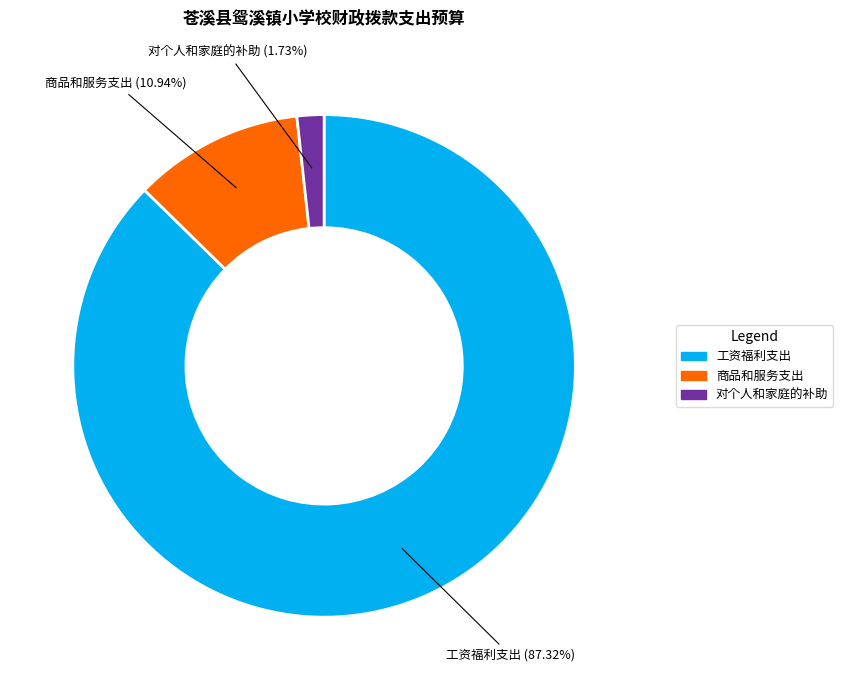

True or false: 商品和服务支出 accounts for 19% of the total.

False